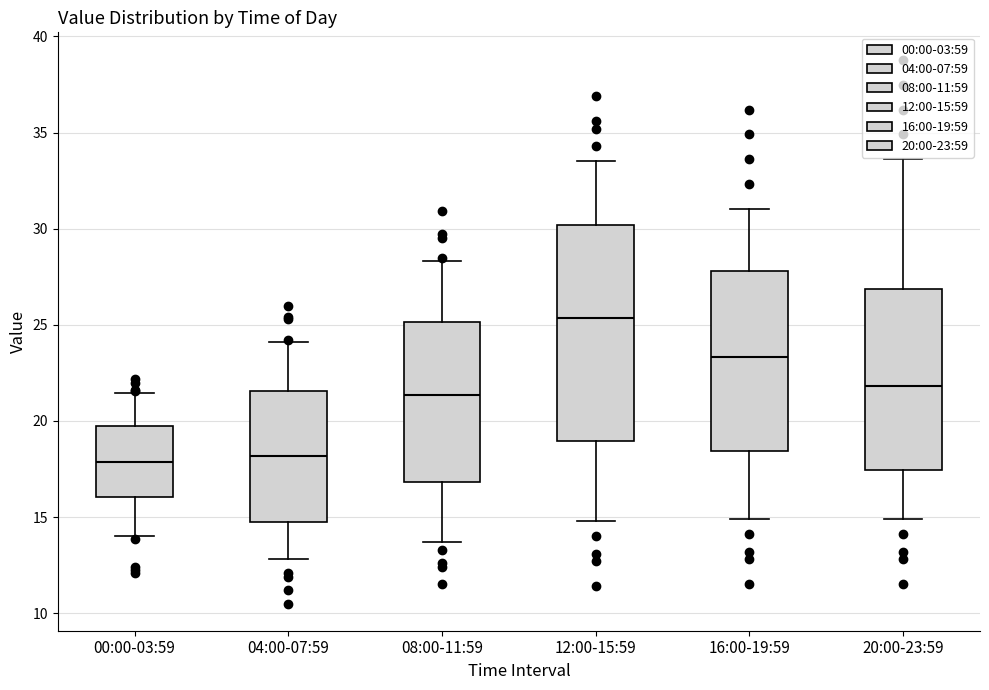

Reading left to right, read every box against the y-axis: the position of its median line, the range the box covers, and the ends of its whiskers. The values are not printed on the chart, so give them approximately, as read against the axis.

00:00-03:59: median 18.0, box 16.0 to 20.0, whiskers 14.0 to 21.5
04:00-07:59: median 18.0, box 14.5 to 21.5, whiskers 13.0 to 24.0
08:00-11:59: median 21.5, box 17.0 to 25.0, whiskers 13.5 to 28.5
12:00-15:59: median 25.5, box 19.0 to 30.0, whiskers 15.0 to 33.5
16:00-19:59: median 23.5, box 18.5 to 28.0, whiskers 15.0 to 31.0
20:00-23:59: median 22.0, box 17.5 to 27.0, whiskers 15.0 to 33.5